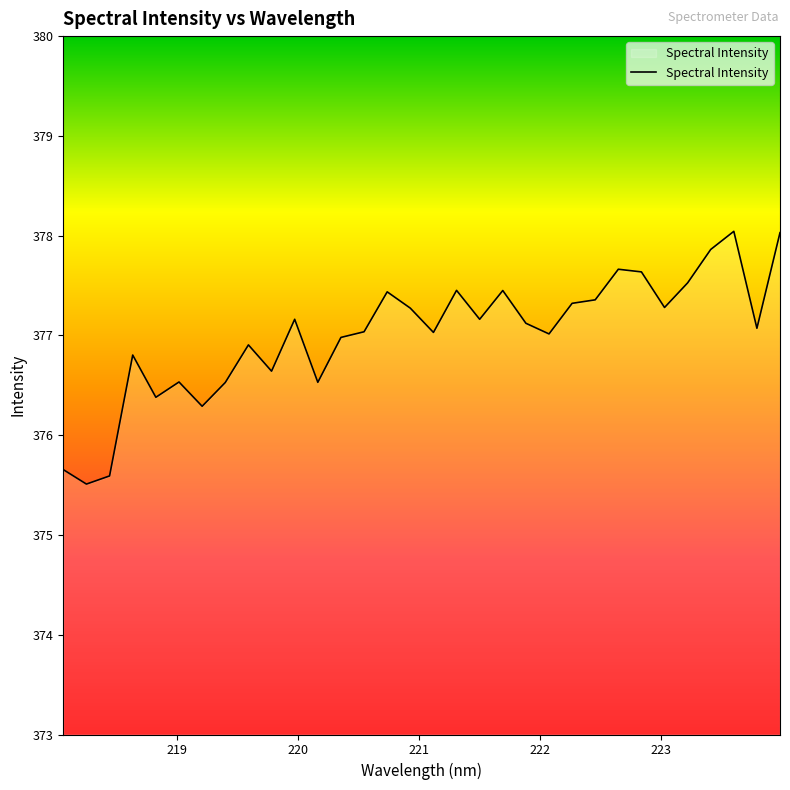

What is the greatest value displayed?

378.0